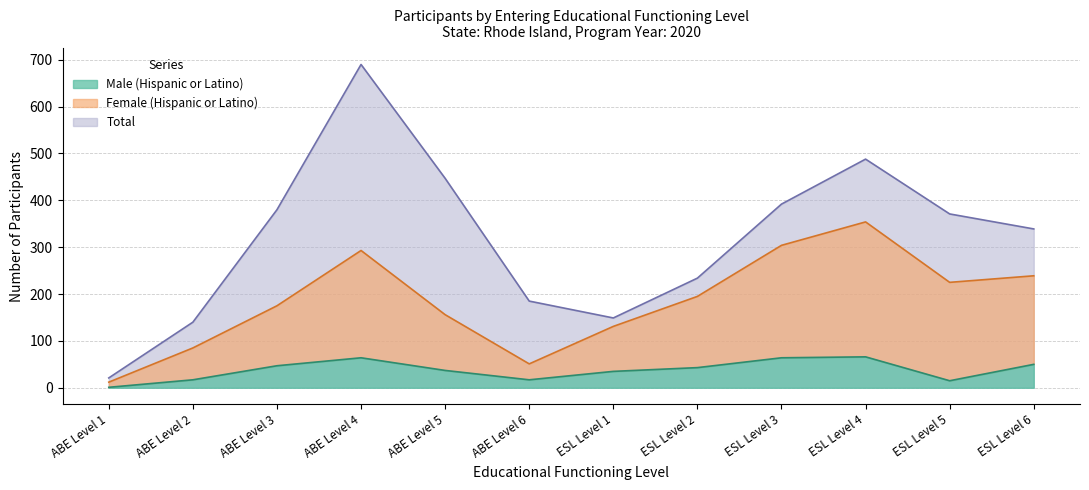

Count the number of categories in the chart.

12